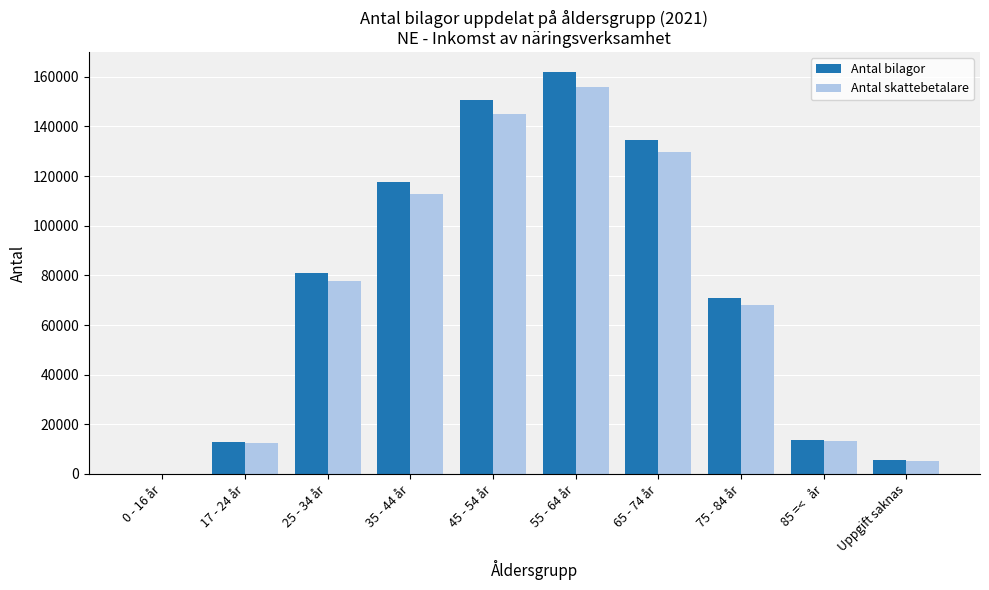

What is the sum of all Antal skattebetalare values?

720483